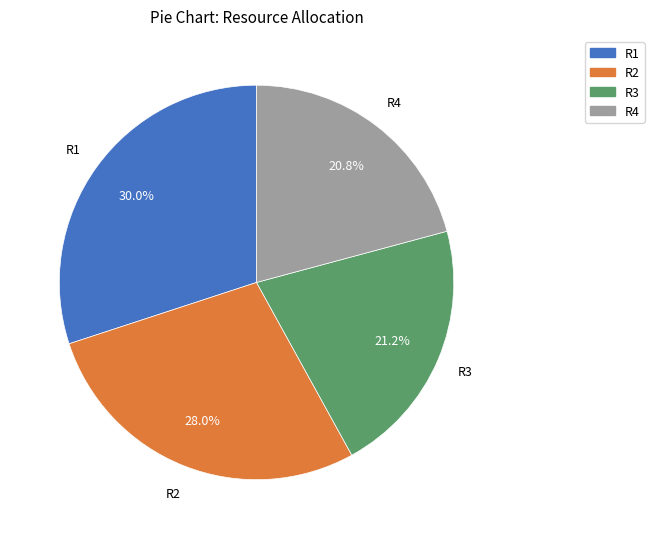

Does R3 account for over 50% of the chart?

No